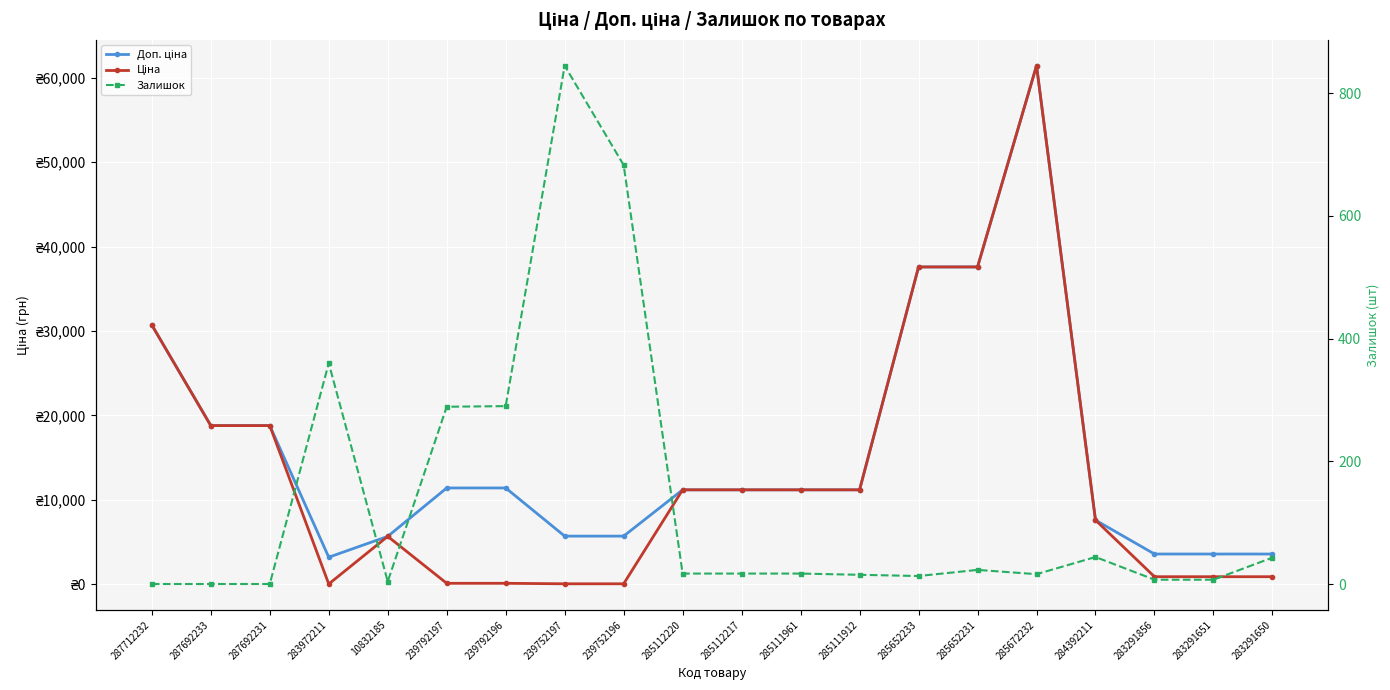

How many categories are shown in the chart?

20